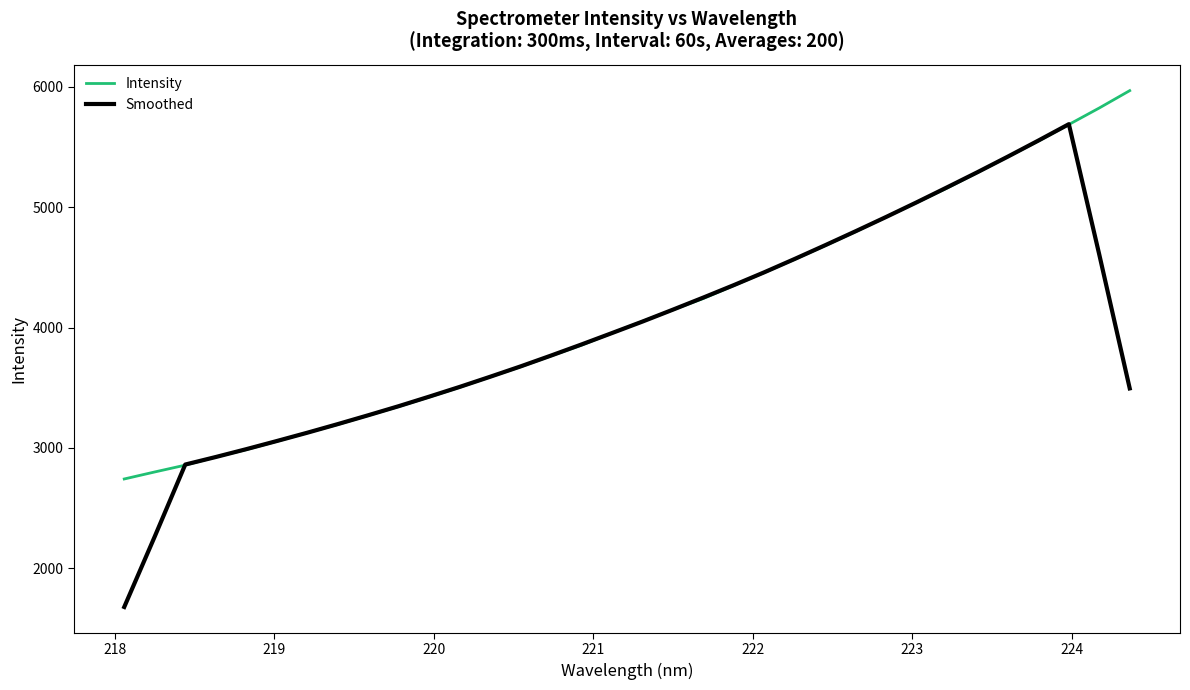

Which series has the largest range (max minus min)?

Smoothed